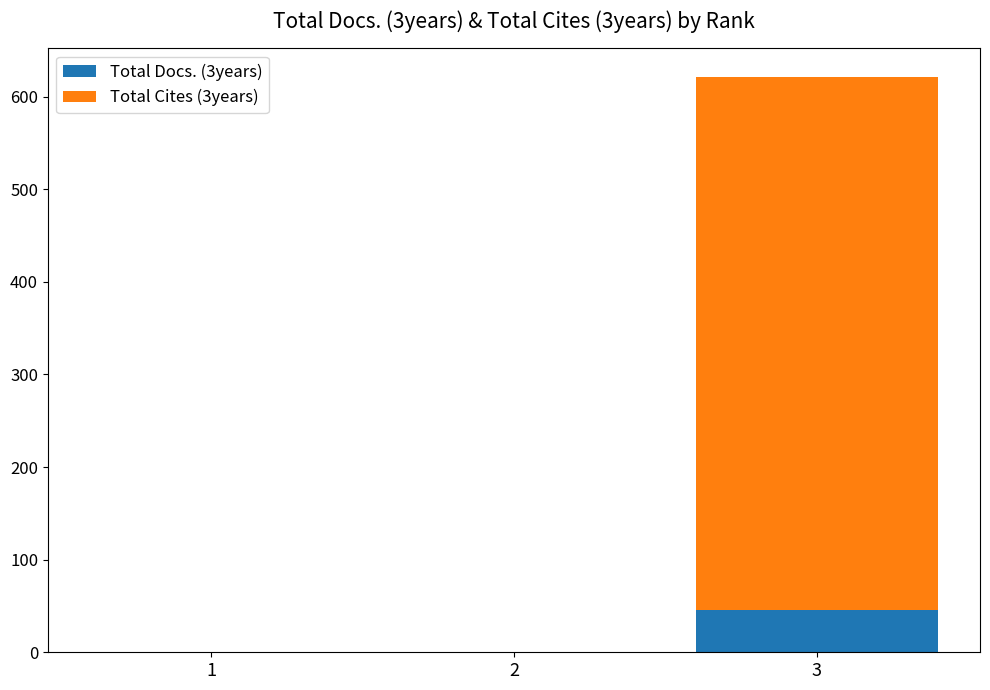

What is the sum of all Total Docs. (3years) values?

46